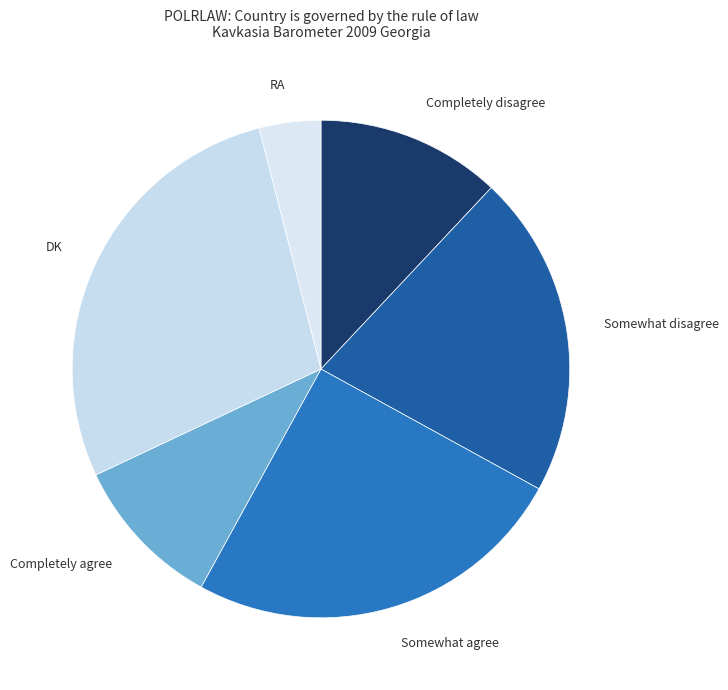

Between Somewhat disagree and DK, which is larger?

DK